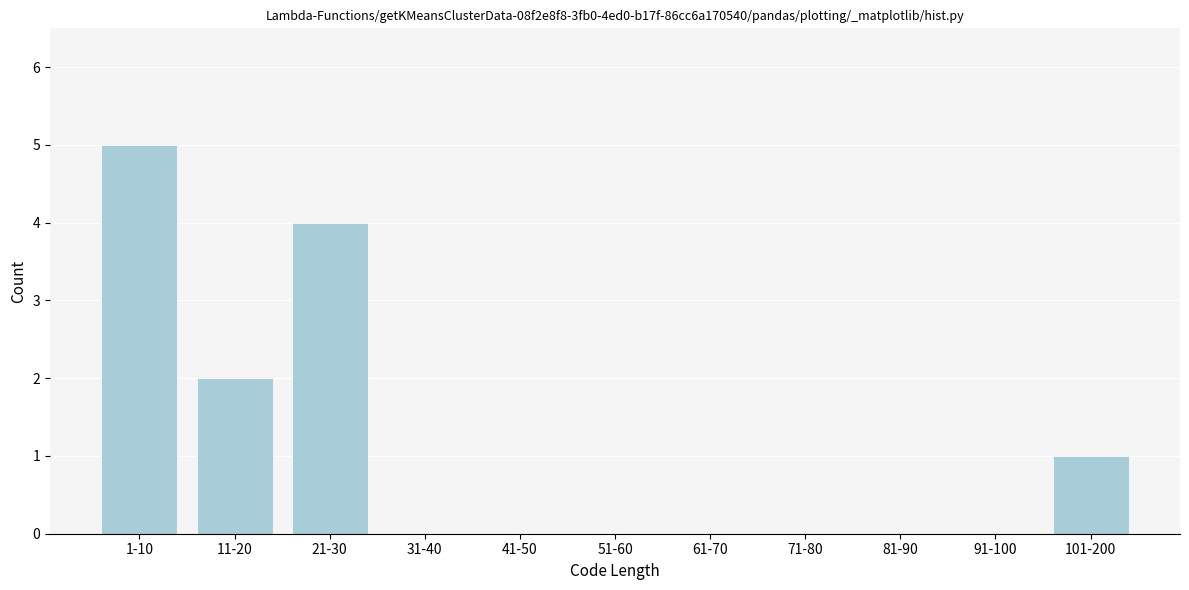

Reading right to left, extract all data points from this chart.

101-200=1	91-100=0	81-90=0	71-80=0	61-70=0	51-60=0	41-50=0	31-40=0	21-30=4	11-20=2	1-10=5